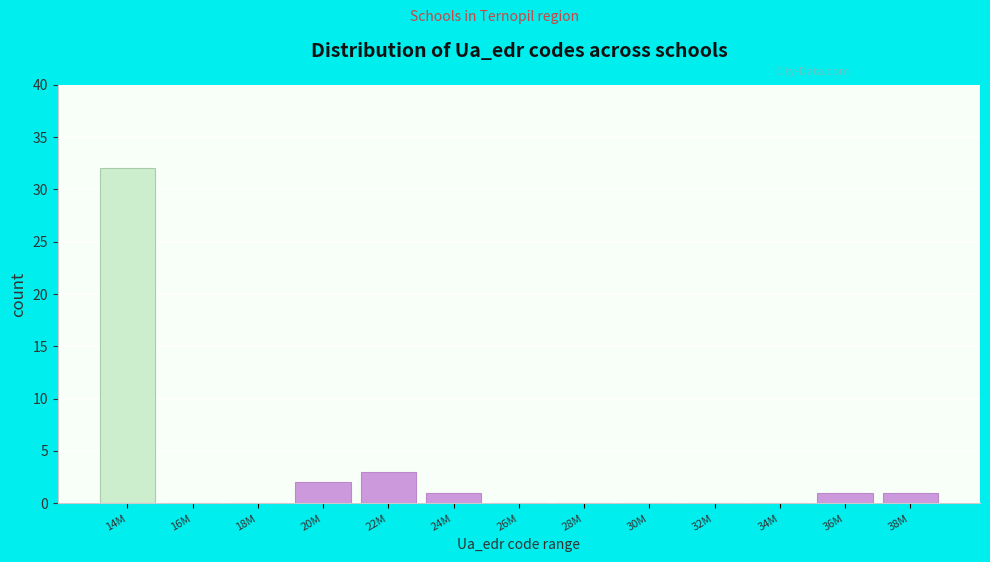

Reading left to right, what are all the values shown in this chart?

14M=32	16M=0	18M=0	20M=2	22M=3	24M=1	26M=0	28M=0	30M=0	32M=0	34M=0	36M=1	38M=1